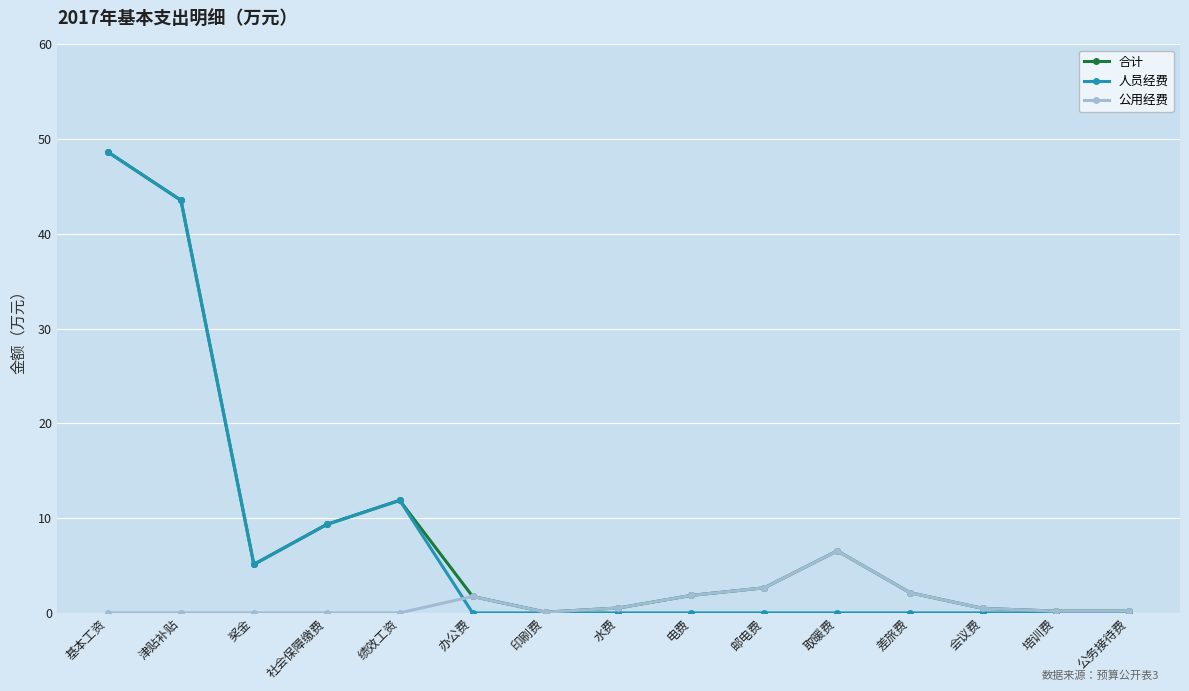

Where is 人员经费 nearest to the value 24?

绩效工资